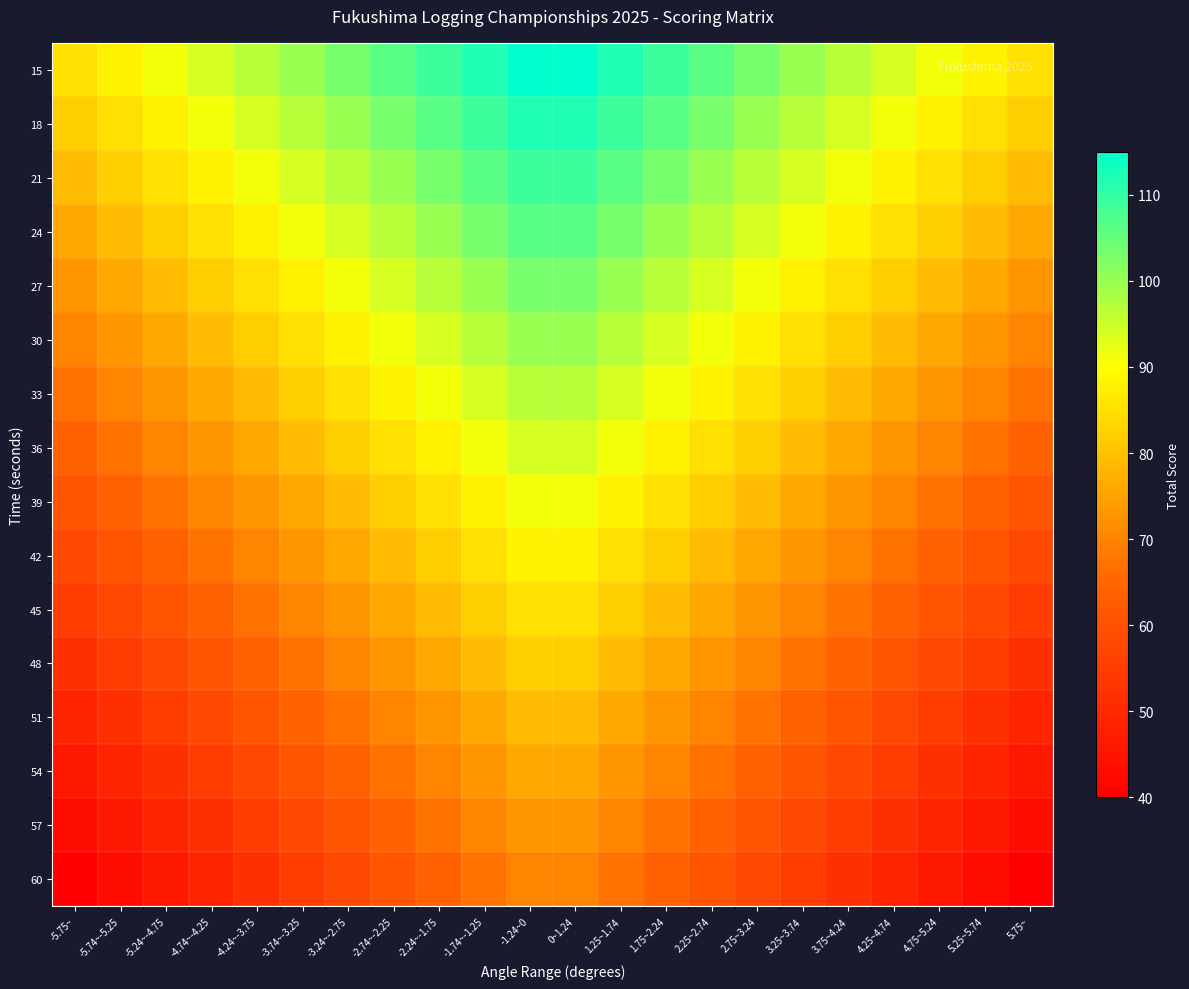

What is the minimum value shown in the chart?

40